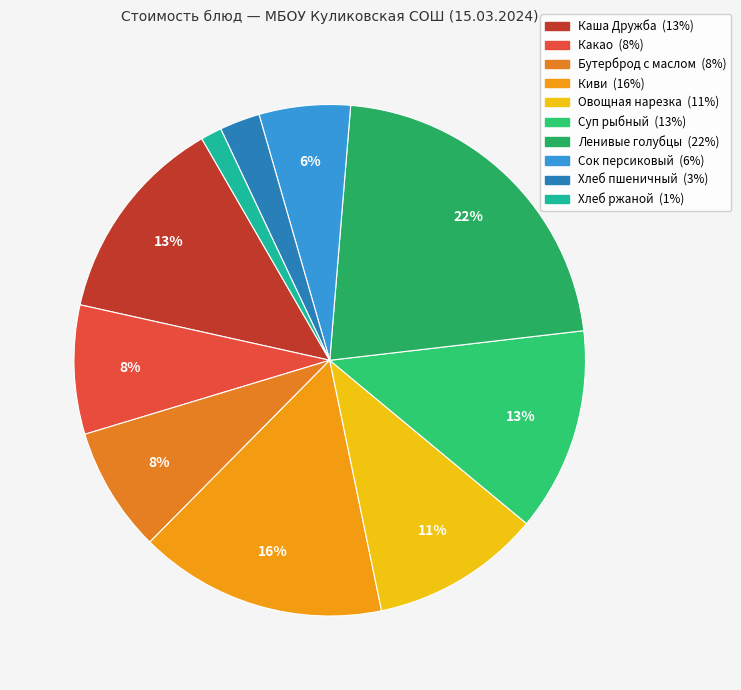

Is there any slice that represents more than half of the pie?

No